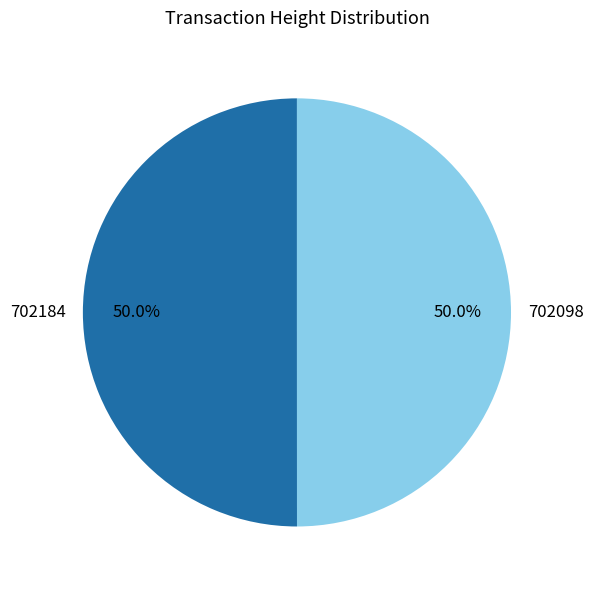

What is the ratio of the value at 702184 to the value at 702098?

1.0